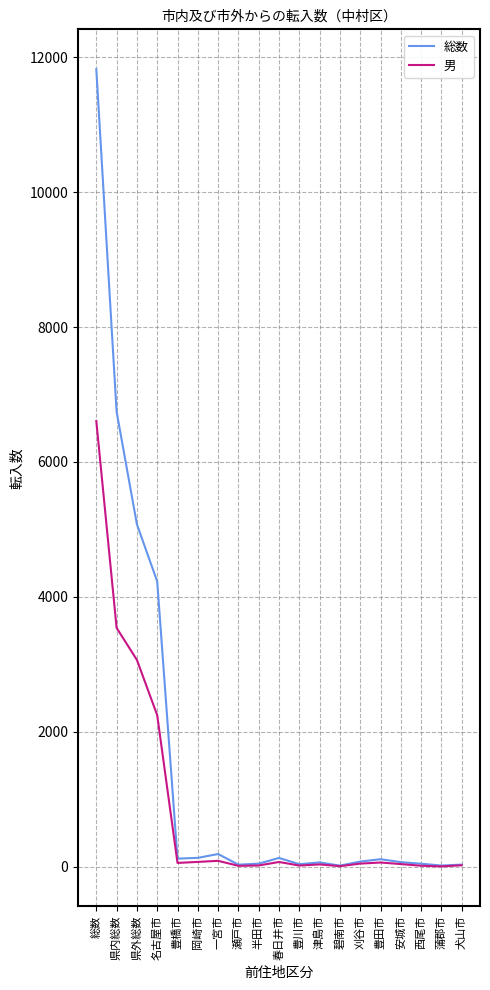

How many categories are shown in the chart?

19